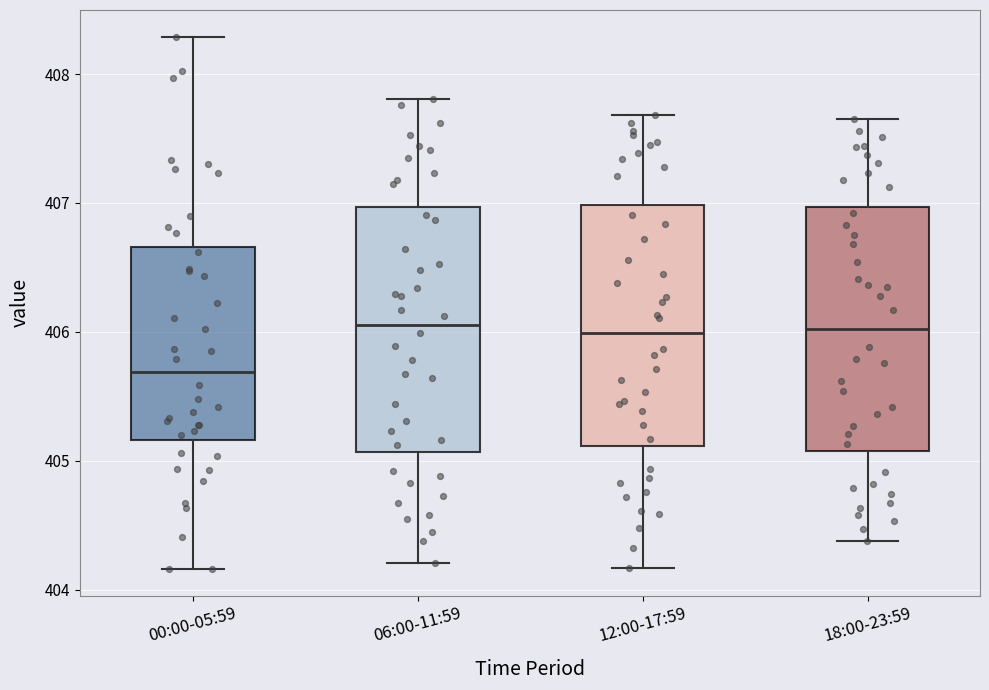

Reading left to right, read every box against the y-axis: the position of its median line, the range the box covers, and the ends of its whiskers. The values are not printed on the chart, so give them approximately, as read against the axis.

00:00-05:59: median 405.7, box 405.2 to 406.7, whiskers 404.2 to 408.3
06:00-11:59: median 406.1, box 405.1 to 407.0, whiskers 404.2 to 407.8
12:00-17:59: median 406.0, box 405.1 to 407.0, whiskers 404.2 to 407.7
18:00-23:59: median 406.0, box 405.1 to 407.0, whiskers 404.4 to 407.7